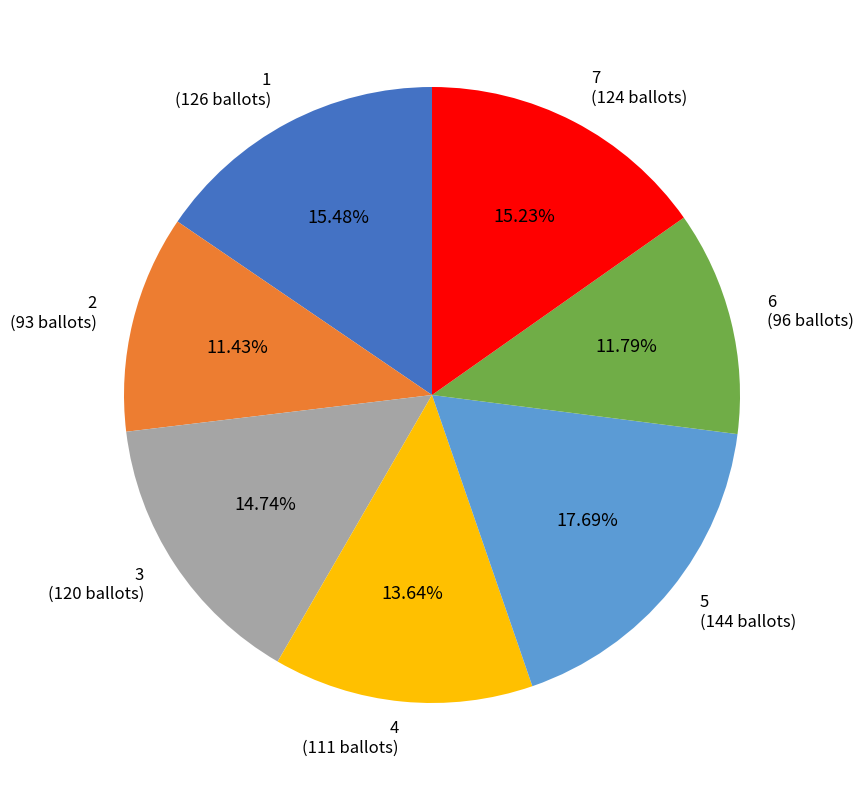

What is the total percentage of 3 and 5?

32.4%